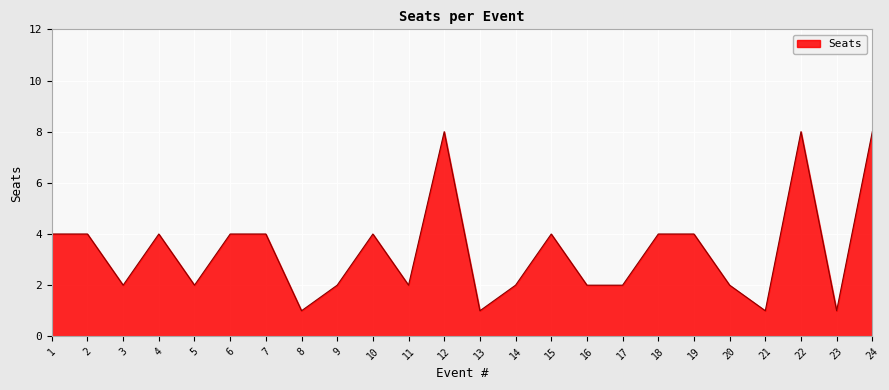

What is the greatest value displayed?

8